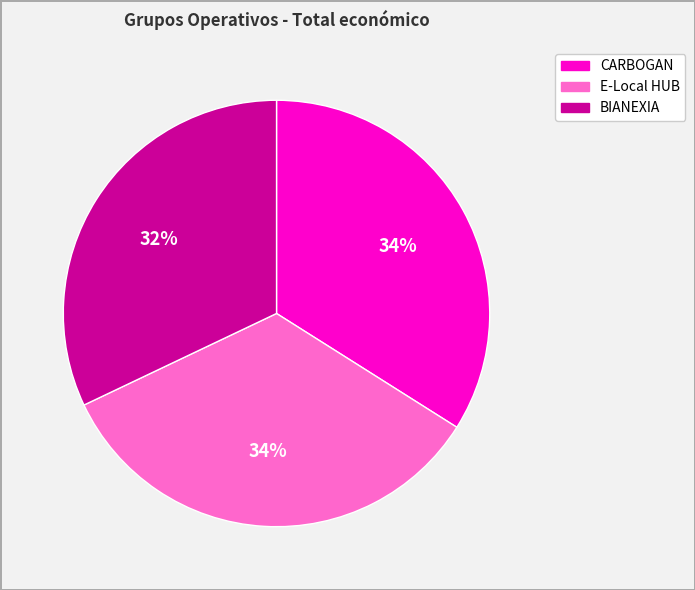

Which slice is the smallest?

BIANEXIA